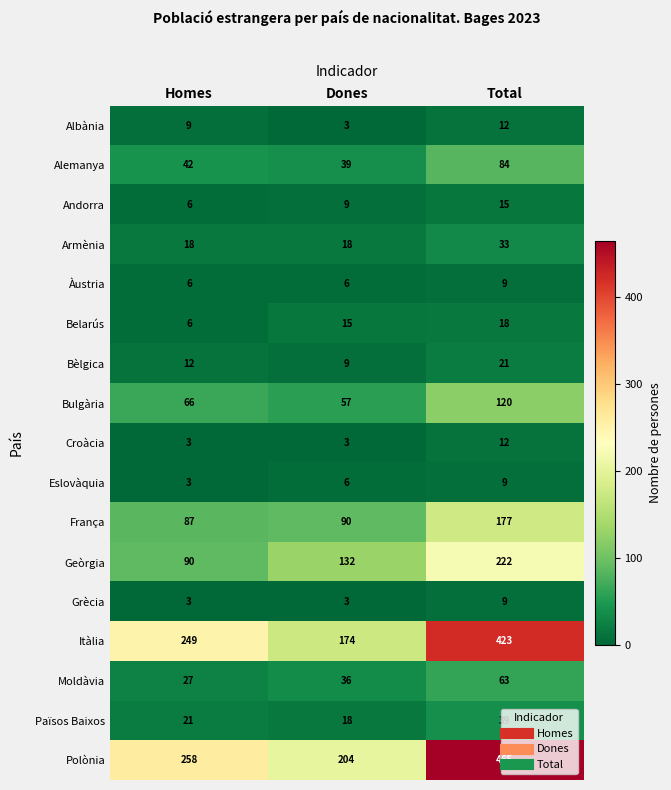

What is the minimum value shown in the chart?

3